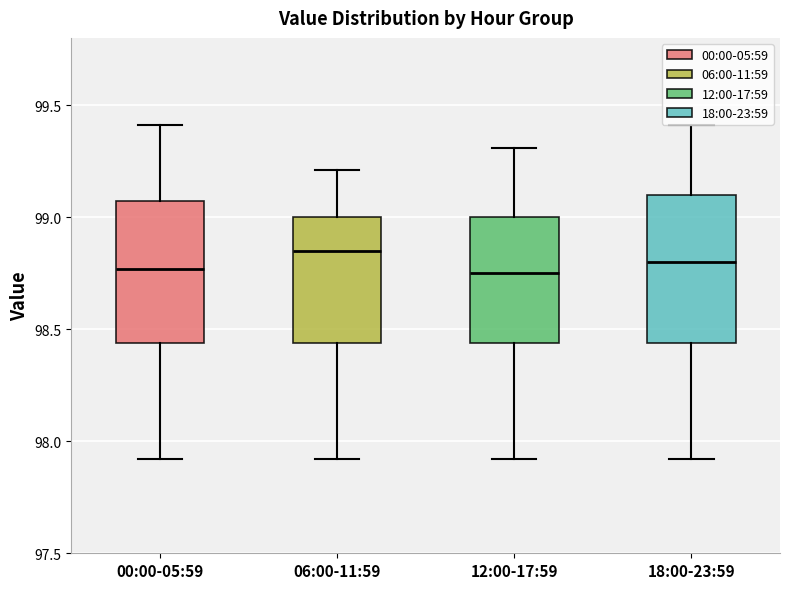

Reading left to right, transcribe this box plot: for each box, give where its median line is, the range the box spans, and where its two whiskers end, as read against the y-axis. The values are not printed on the chart, so give them approximately, as read against the axis.

00:00-05:59: median 98.75, box 98.45 to 99.05, whiskers 97.90 to 99.40
06:00-11:59: median 98.85, box 98.45 to 99.00, whiskers 97.90 to 99.20
12:00-17:59: median 98.75, box 98.45 to 99.00, whiskers 97.90 to 99.30
18:00-23:59: median 98.80, box 98.45 to 99.10, whiskers 97.90 to 99.40